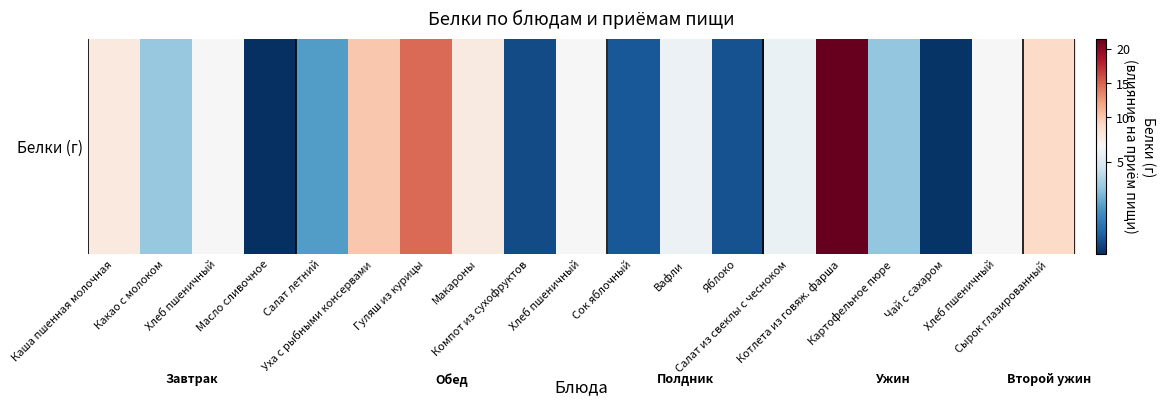

What is the difference between the maximum and minimum values?

21.4